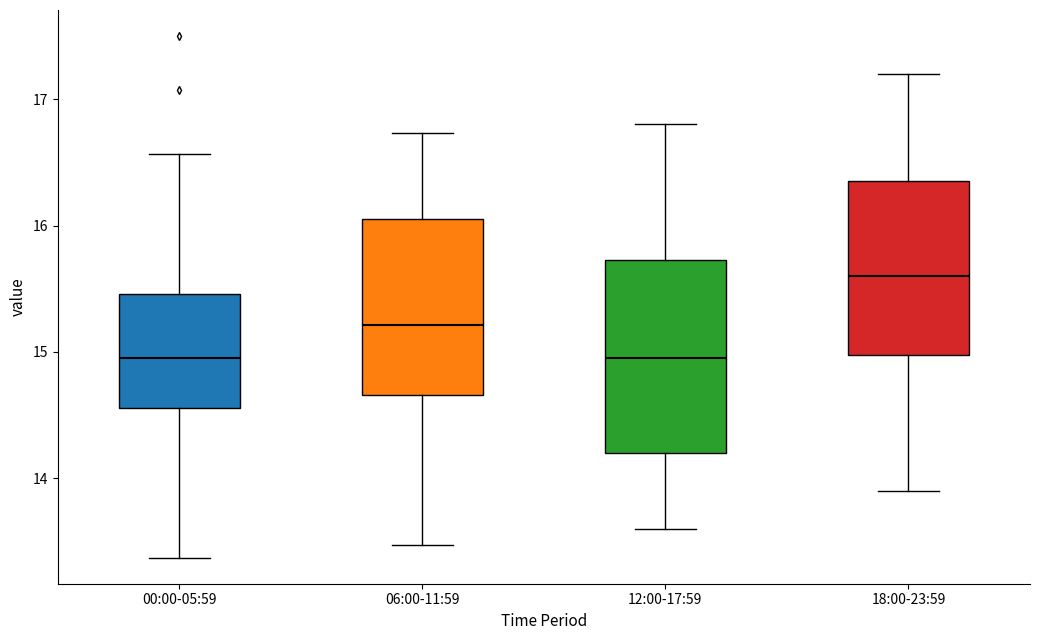

Reading left to right, read every box against the y-axis: the position of its median line, the range the box covers, and the ends of its whiskers. The values are not printed on the chart, so give them approximately, as read against the axis.

00:00-05:59: median 15.0, box 14.6 to 15.5, whiskers 13.4 to 16.6
06:00-11:59: median 15.2, box 14.7 to 16.1, whiskers 13.5 to 16.7
12:00-17:59: median 15.0, box 14.2 to 15.7, whiskers 13.6 to 16.8
18:00-23:59: median 15.6, box 15.0 to 16.4, whiskers 13.9 to 17.2